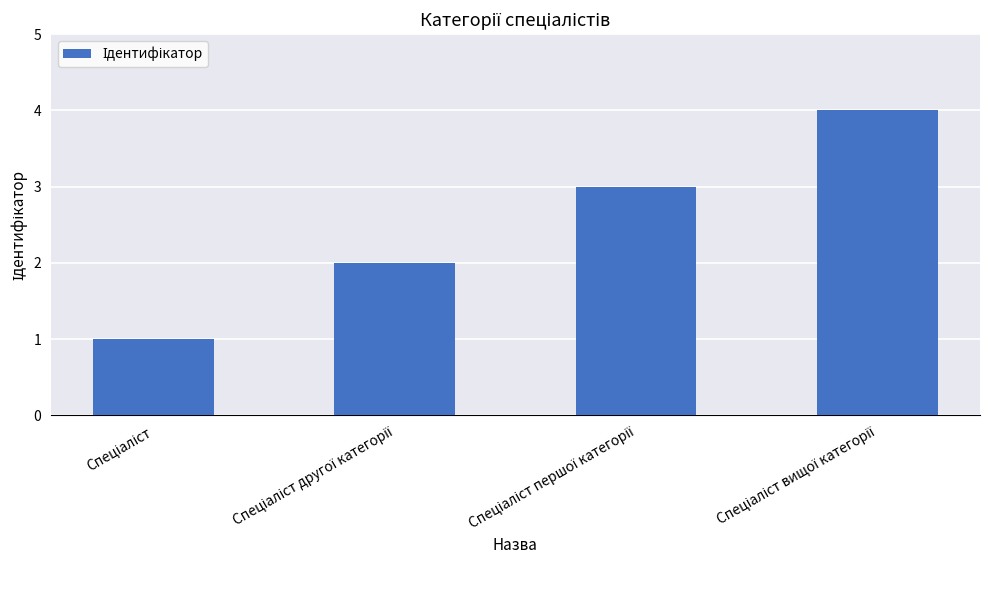

What is the maximum value shown in the chart?

4